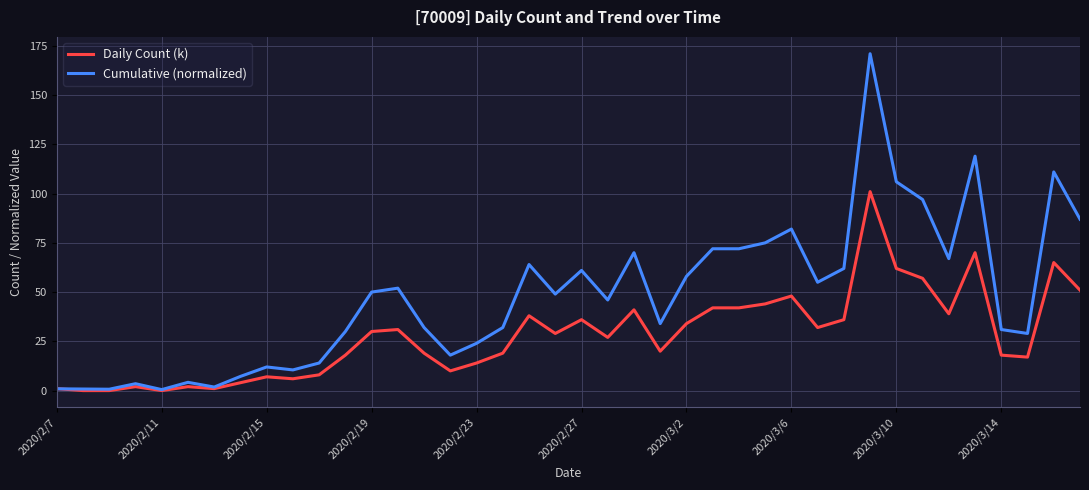

Which series has the largest total across all categories?

Cumulative (normalized)